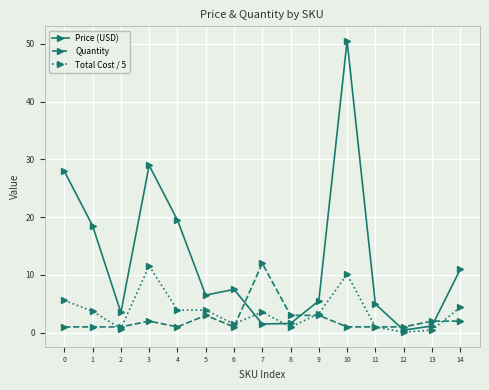

At how many categories does at least one series exceed 44?

1